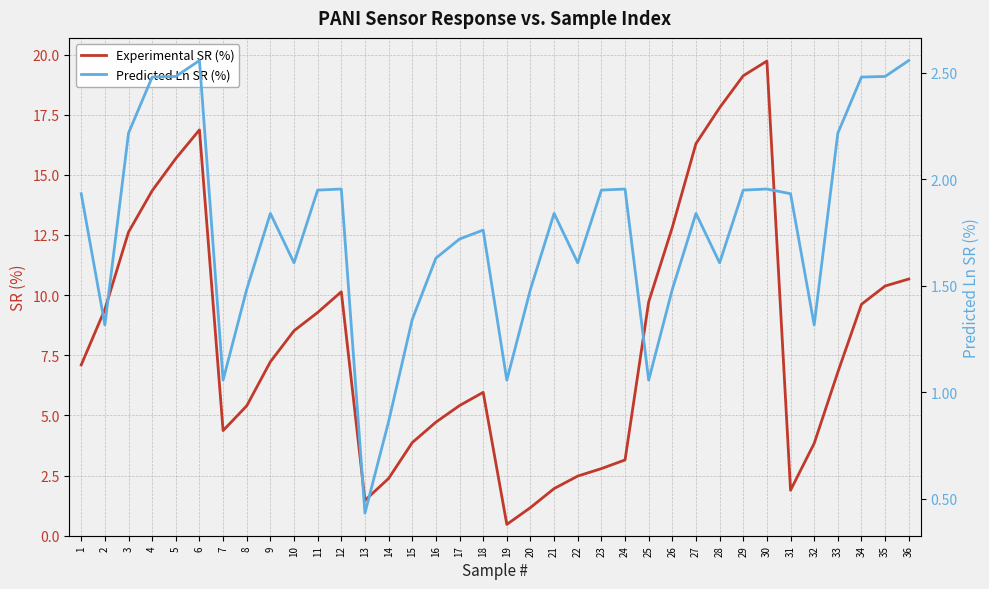

True or false: Predicted Ln SR (%) and Experimental SR (%) intersect in this chart.

True